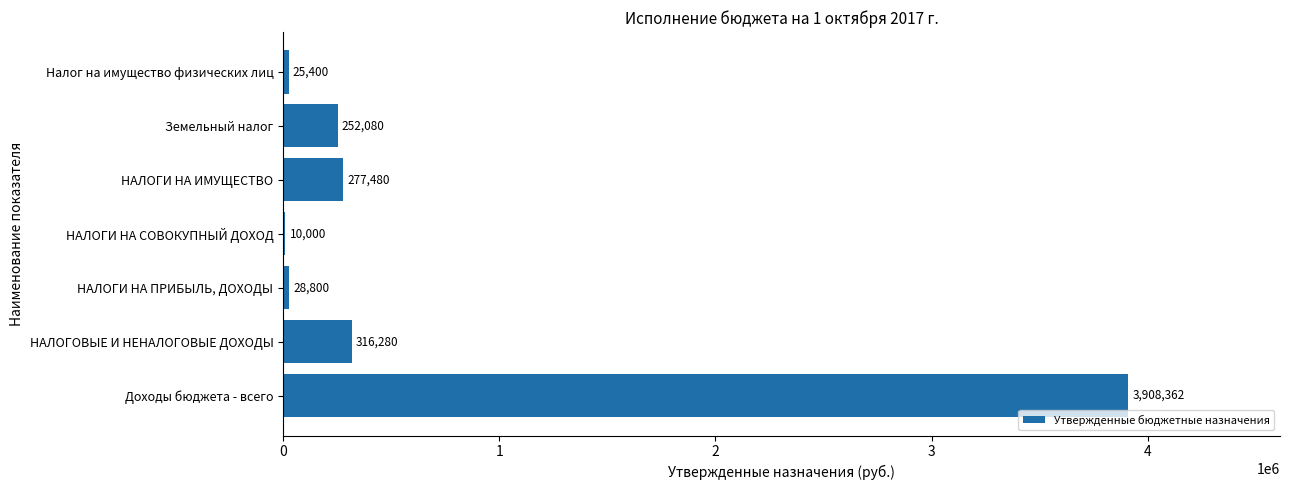

What is the change in value from Доходы бюджета - всего to НАЛОГИ НА ИМУЩЕСТВО?

-3630882